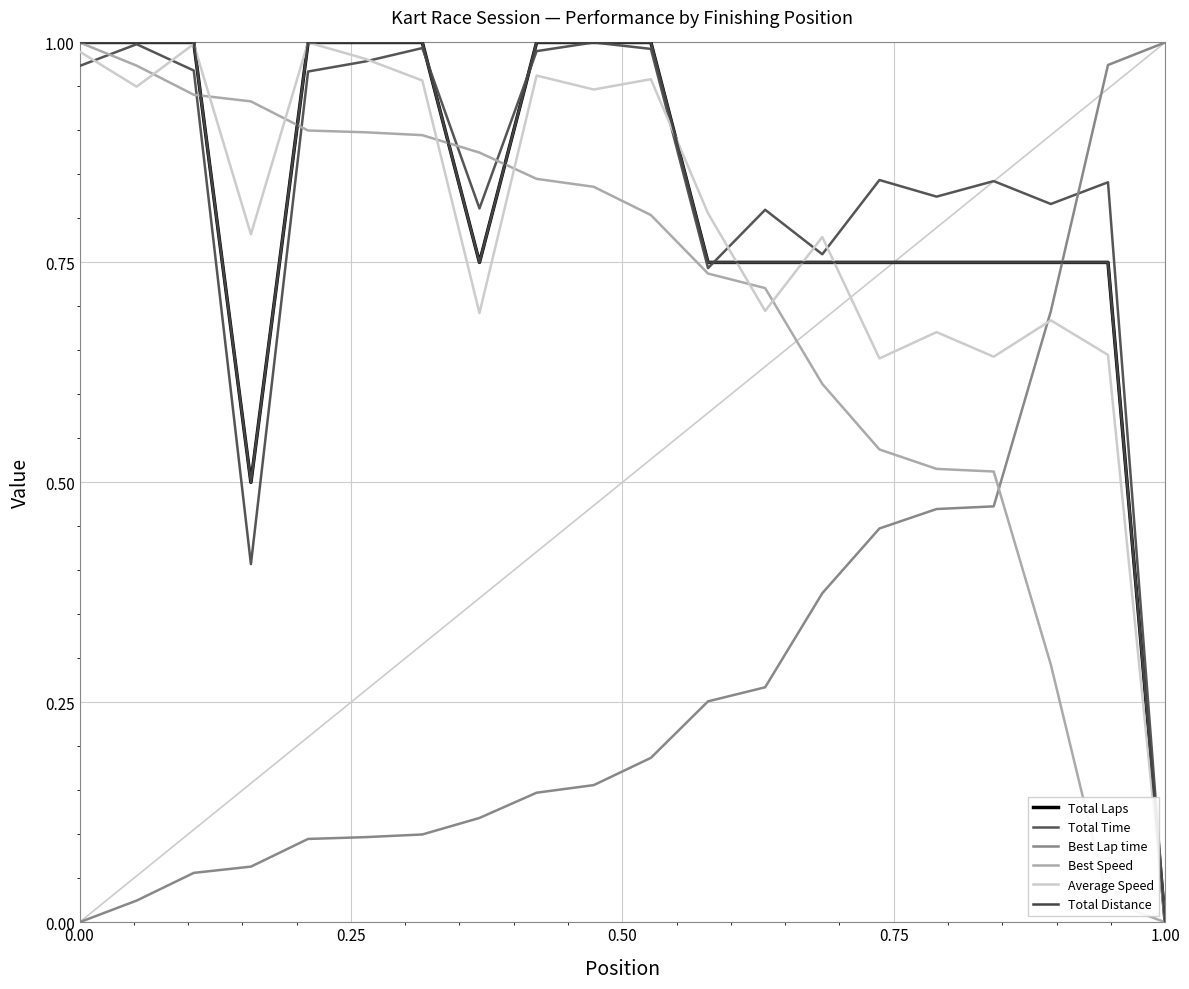

Is this an area chart (filled region under the line)?

No